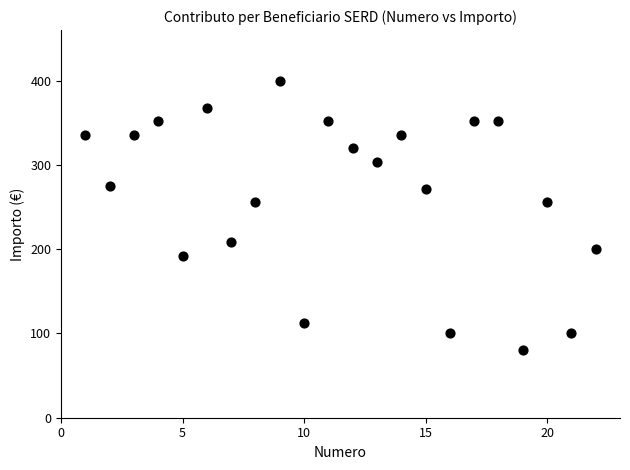

What is the range of X values (max minus min)?

21